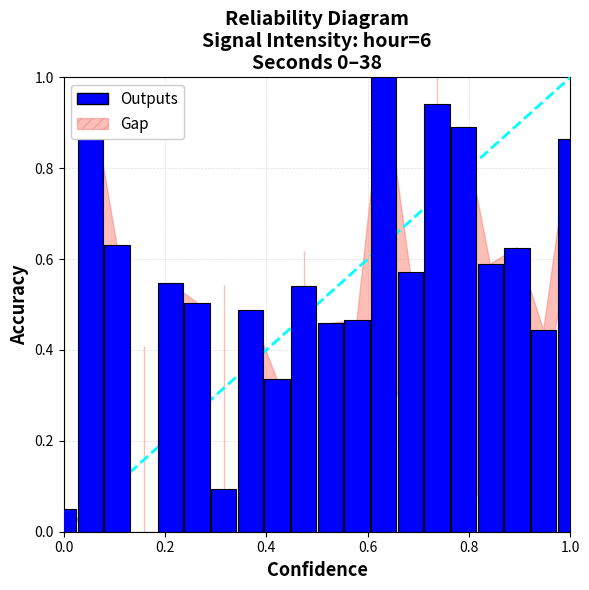

The chart shows a value of 0.1 at 0.0. True or false?

False